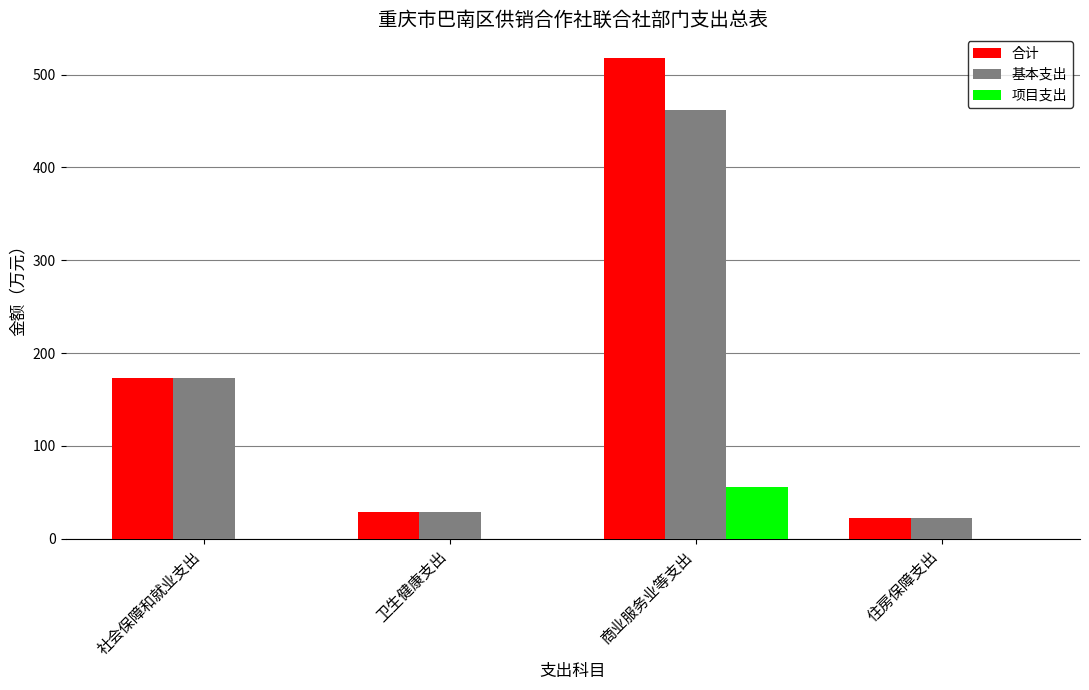

At which category is the sum across all series the highest?

商业服务业等支出